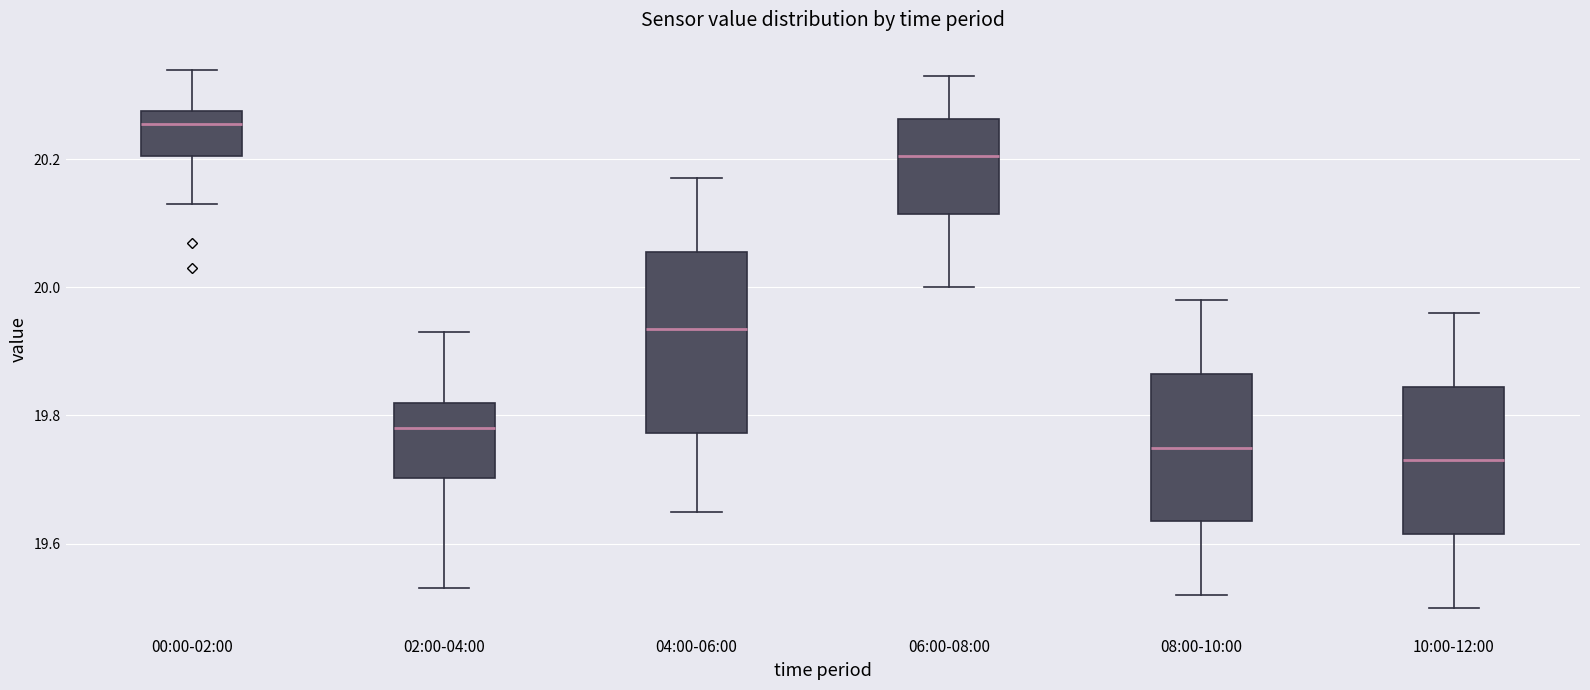

Which box has the highest median line?

00:00-02:00